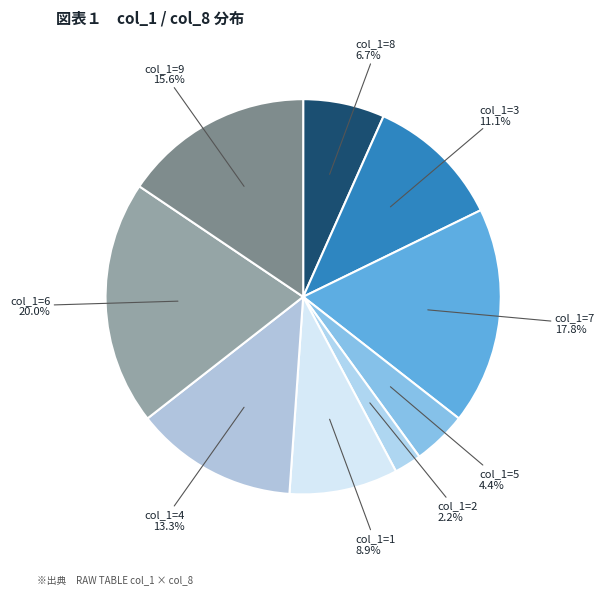

How many slices are in this pie chart?

9